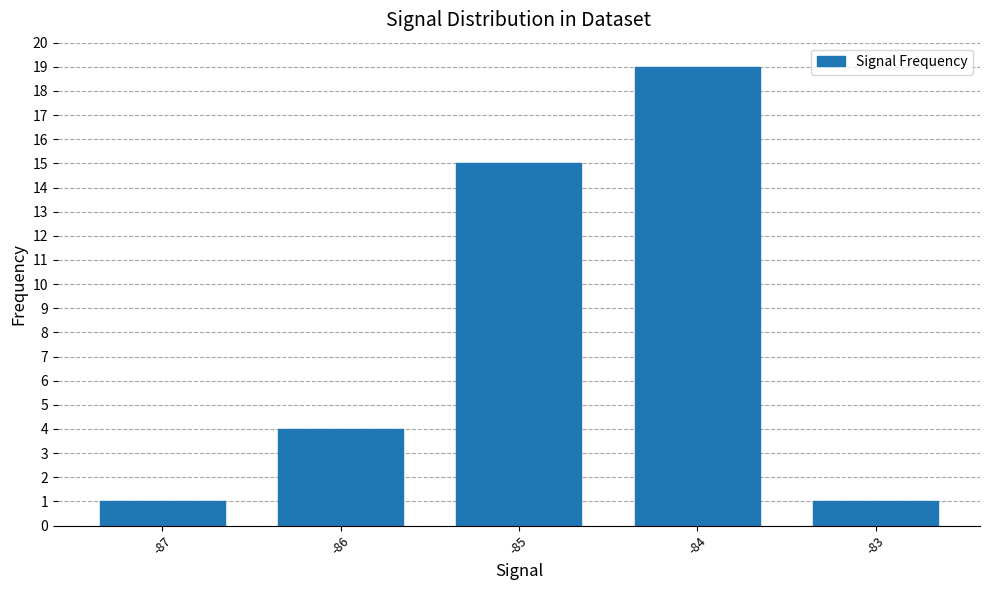

What is the difference between the maximum and minimum values?

18